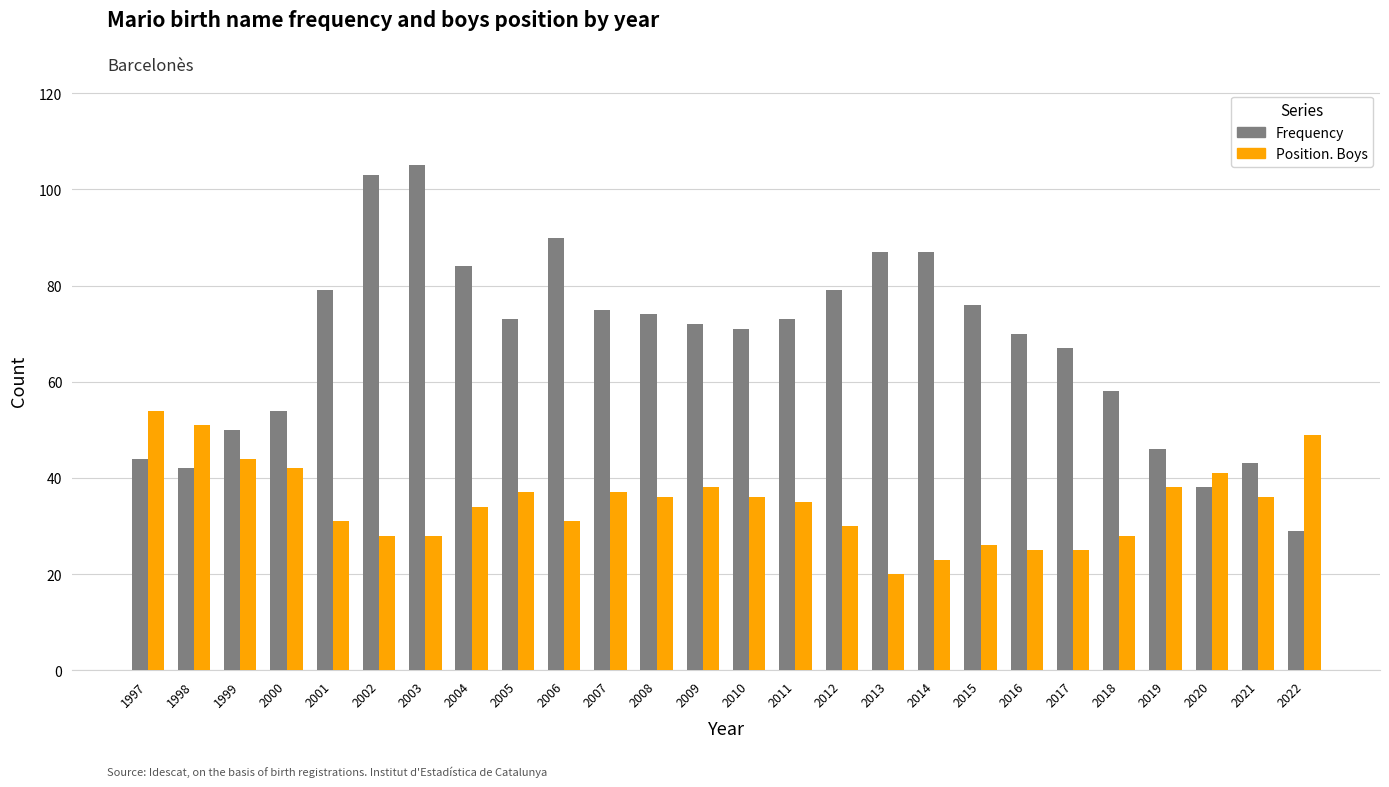

At which label is Frequency closest to 67?

2017